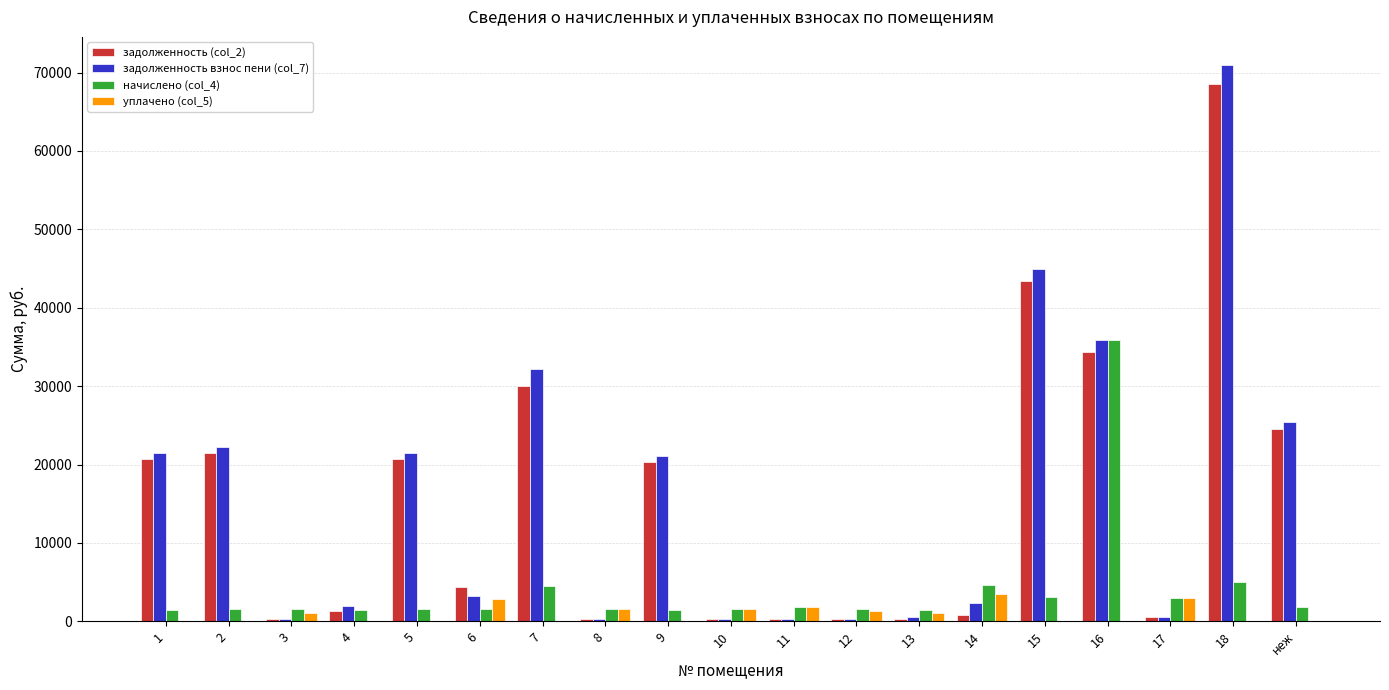

The задолженность взнос пени (col_7) series shows 21528.2 at 5. True or false?

True